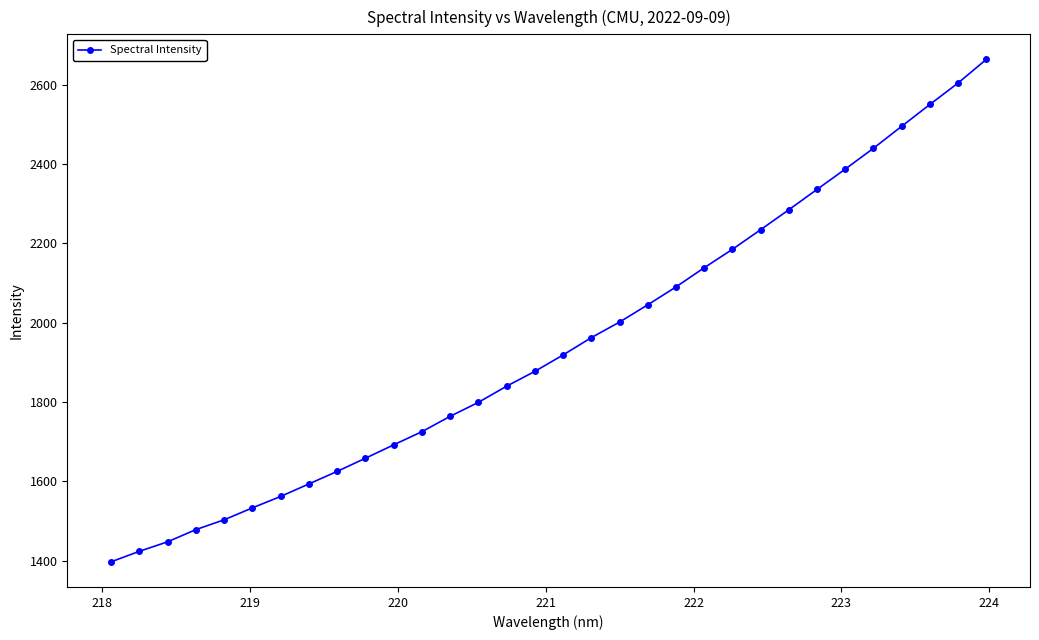

True or false: the data has more than 1 interior local peaks.

False